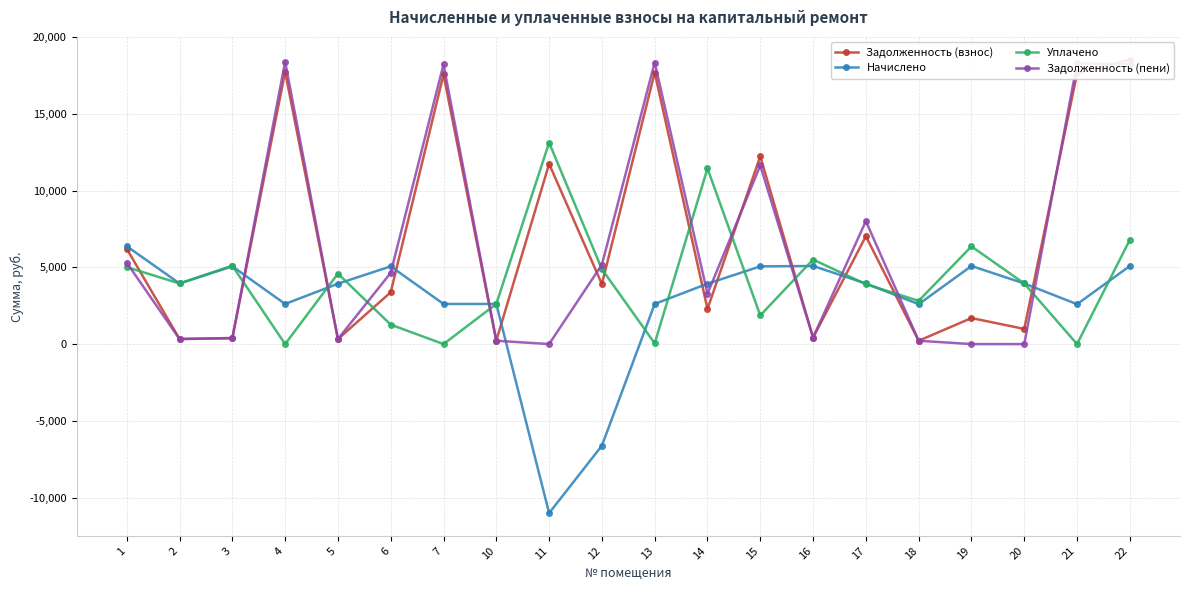

What is the value of the Задолженность (взнос) point at the 7th from the left?

17560.2